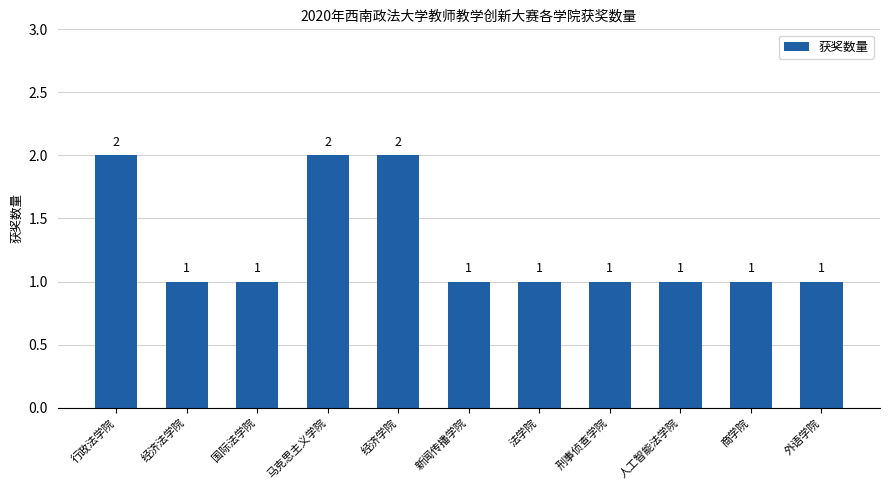

Reading left to right, list all the values displayed in this chart.

2	1	1	2	2	1	1	1	1	1	1